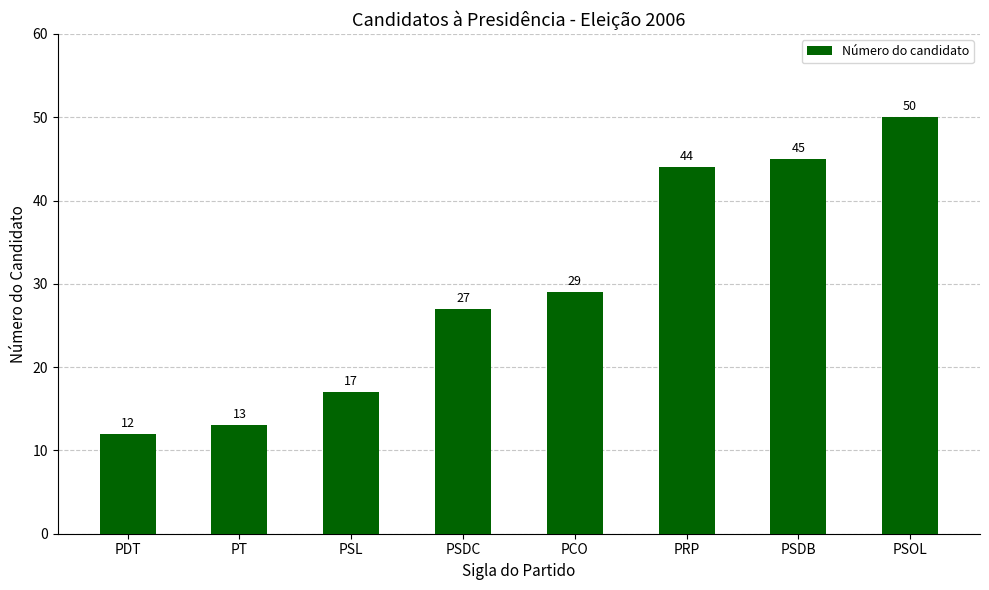

What is the change in value from PSDC to PSDB?

+18